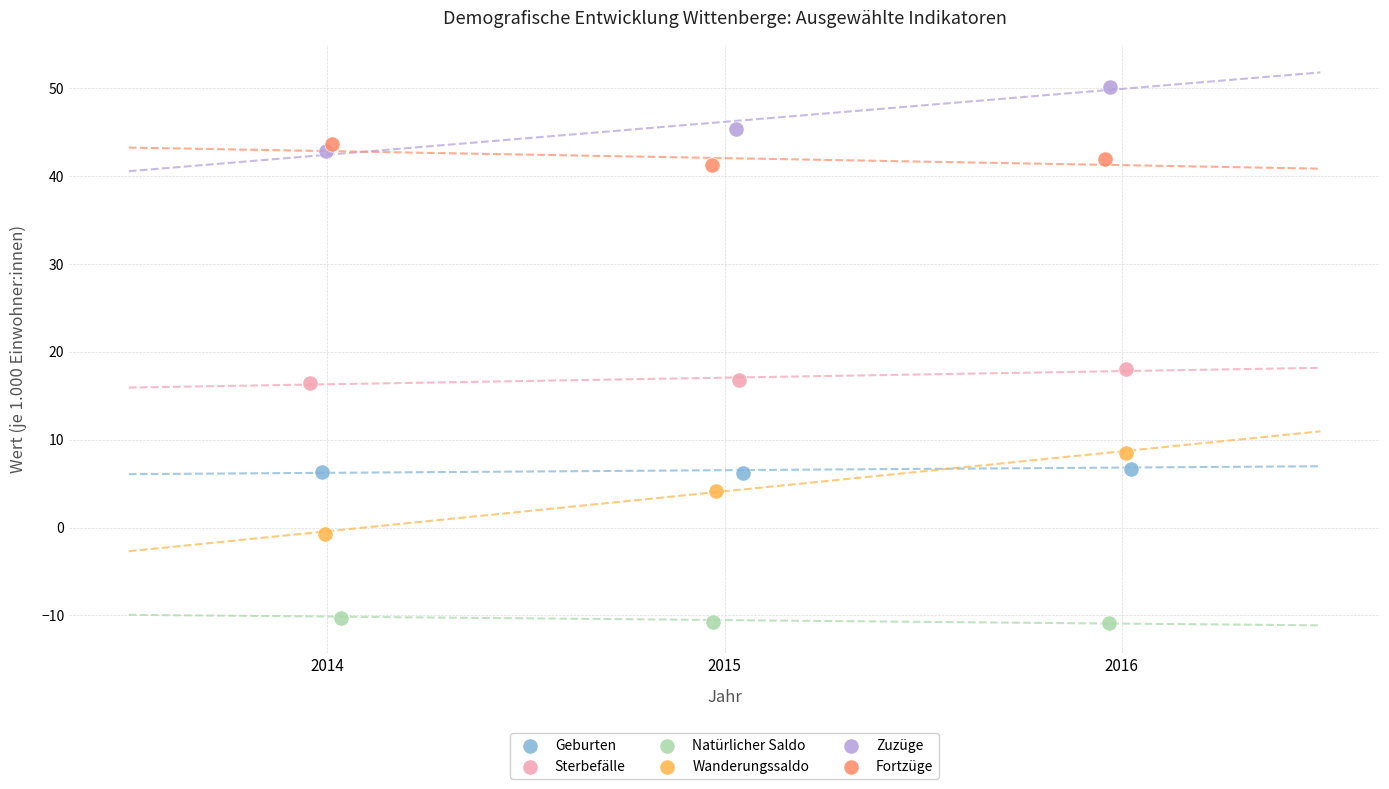

Which series contains the highest Y value?

Zuzüge